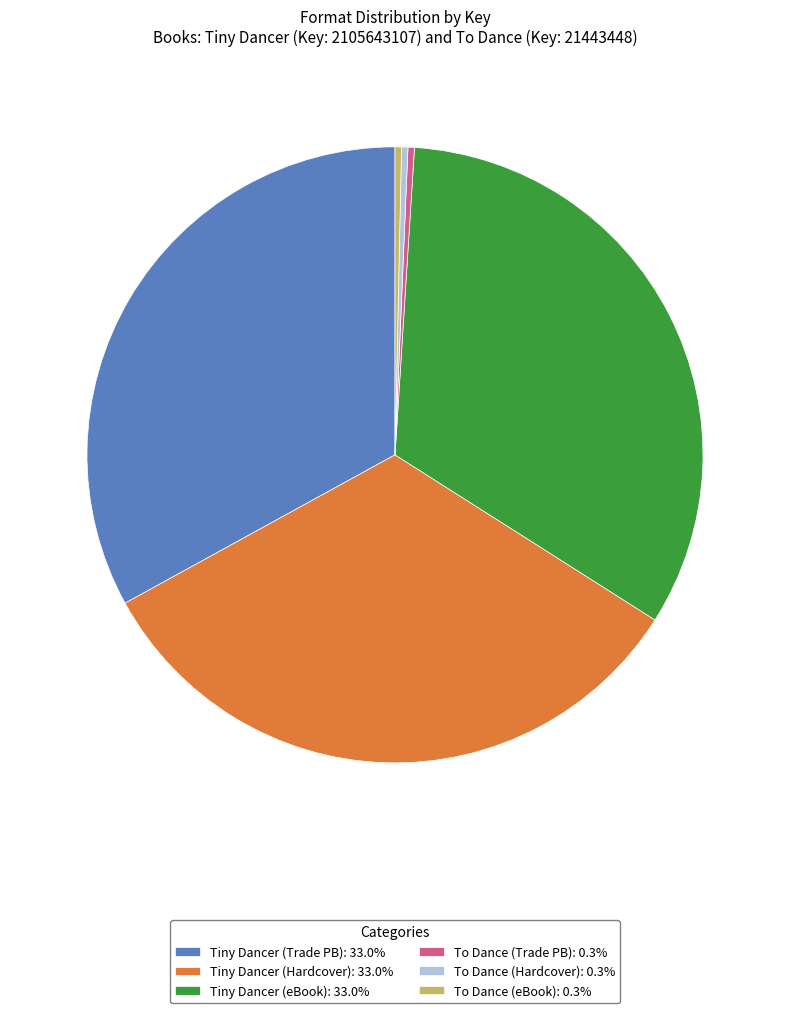

Approximately how many times larger is the value at To Dance (eBook): 0.3% compared to To Dance (Trade PB): 0.3%?

1.0